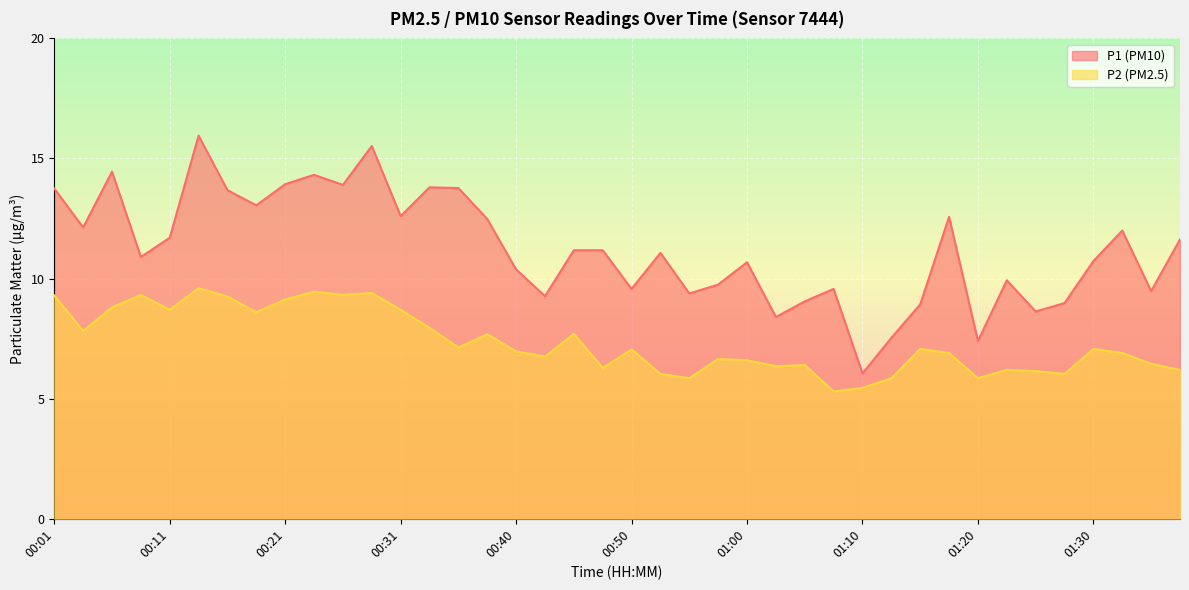

At which category does the chart reach its minimum across all series?

01:07